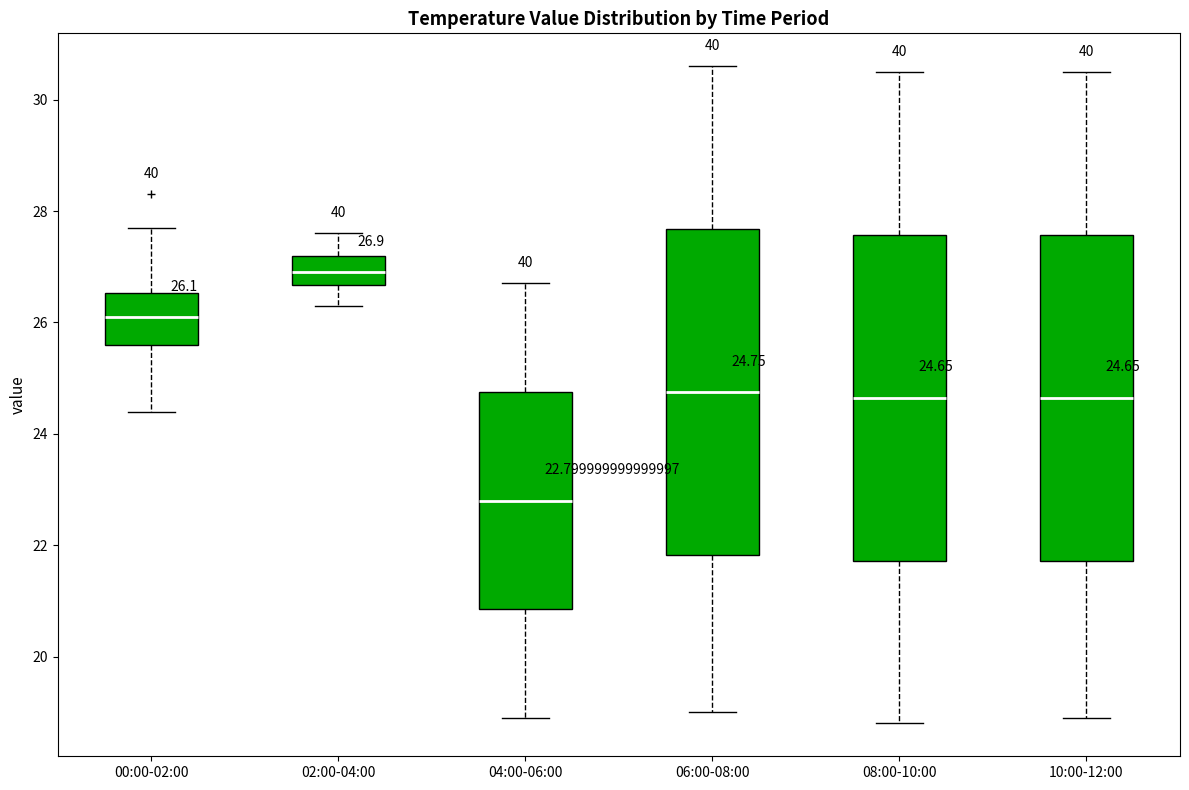

Which box has the lowest median line?

04:00-06:00